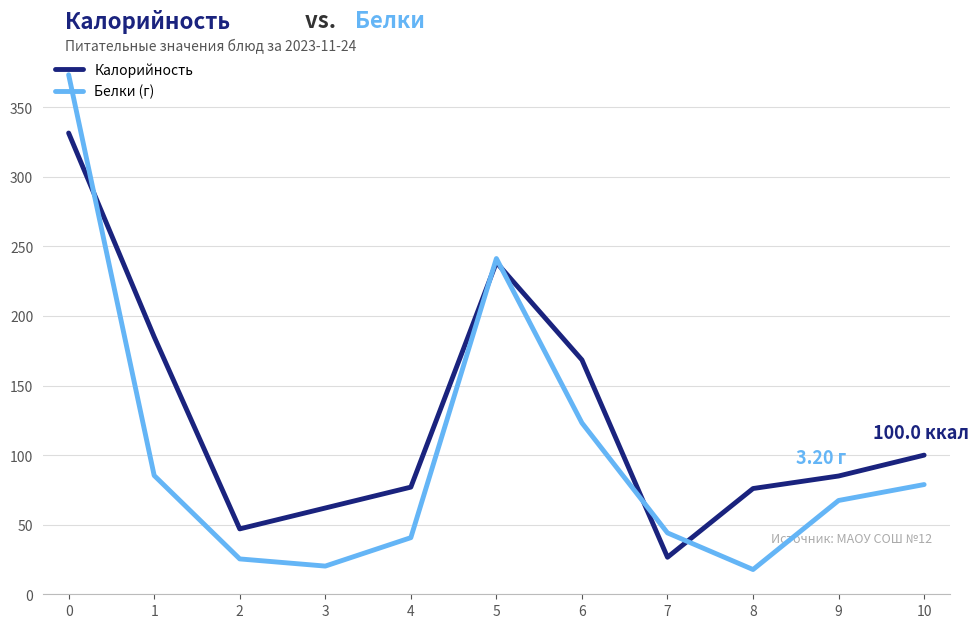

The Белки (г) series shows 2.4 at 7. True or false?

False